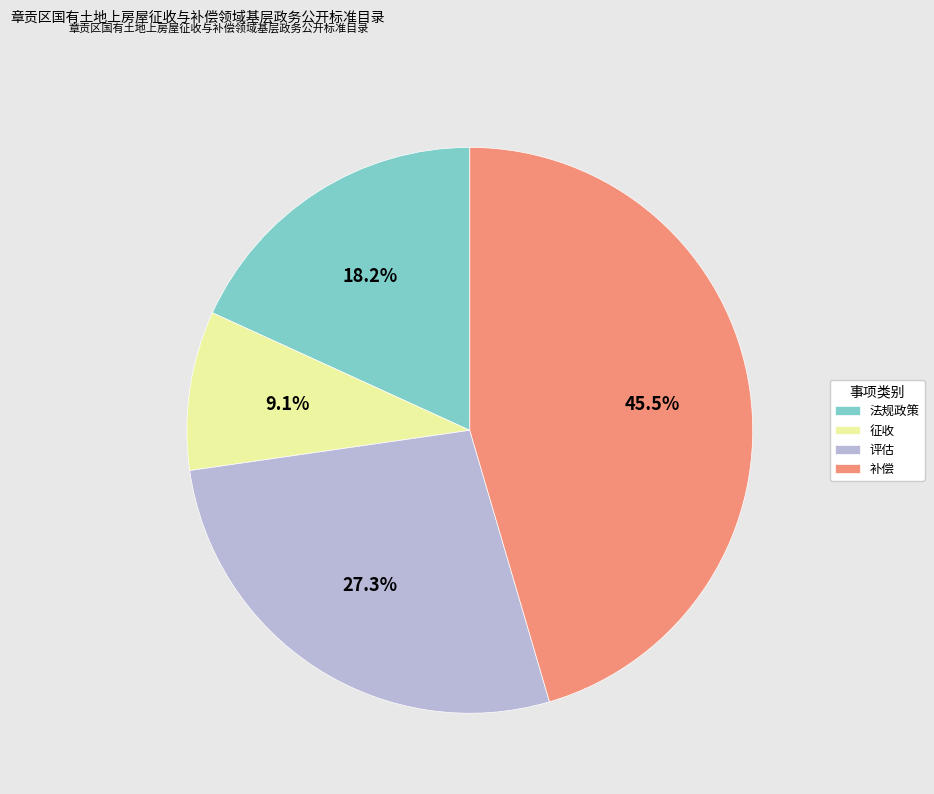

Is 征收 the majority of the pie?

No